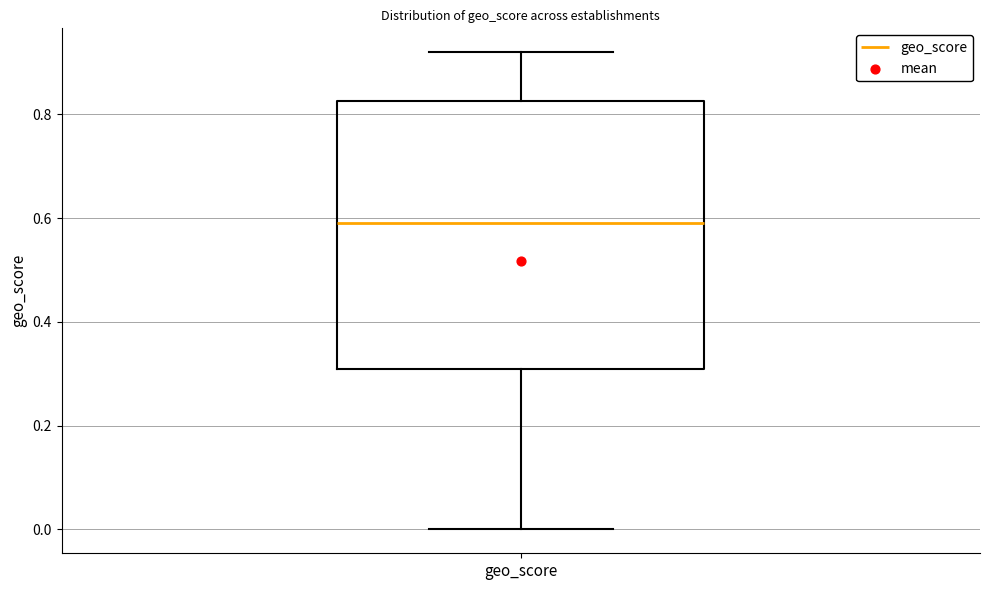

Read this box plot against the y-axis: the position of the median line, the range covered by the box, and the ends of both whiskers. The values are not printed on the chart, so give them approximately, as read against the axis.

median 0.60, box 0.32 to 0.82, whiskers 0.00 to 0.92